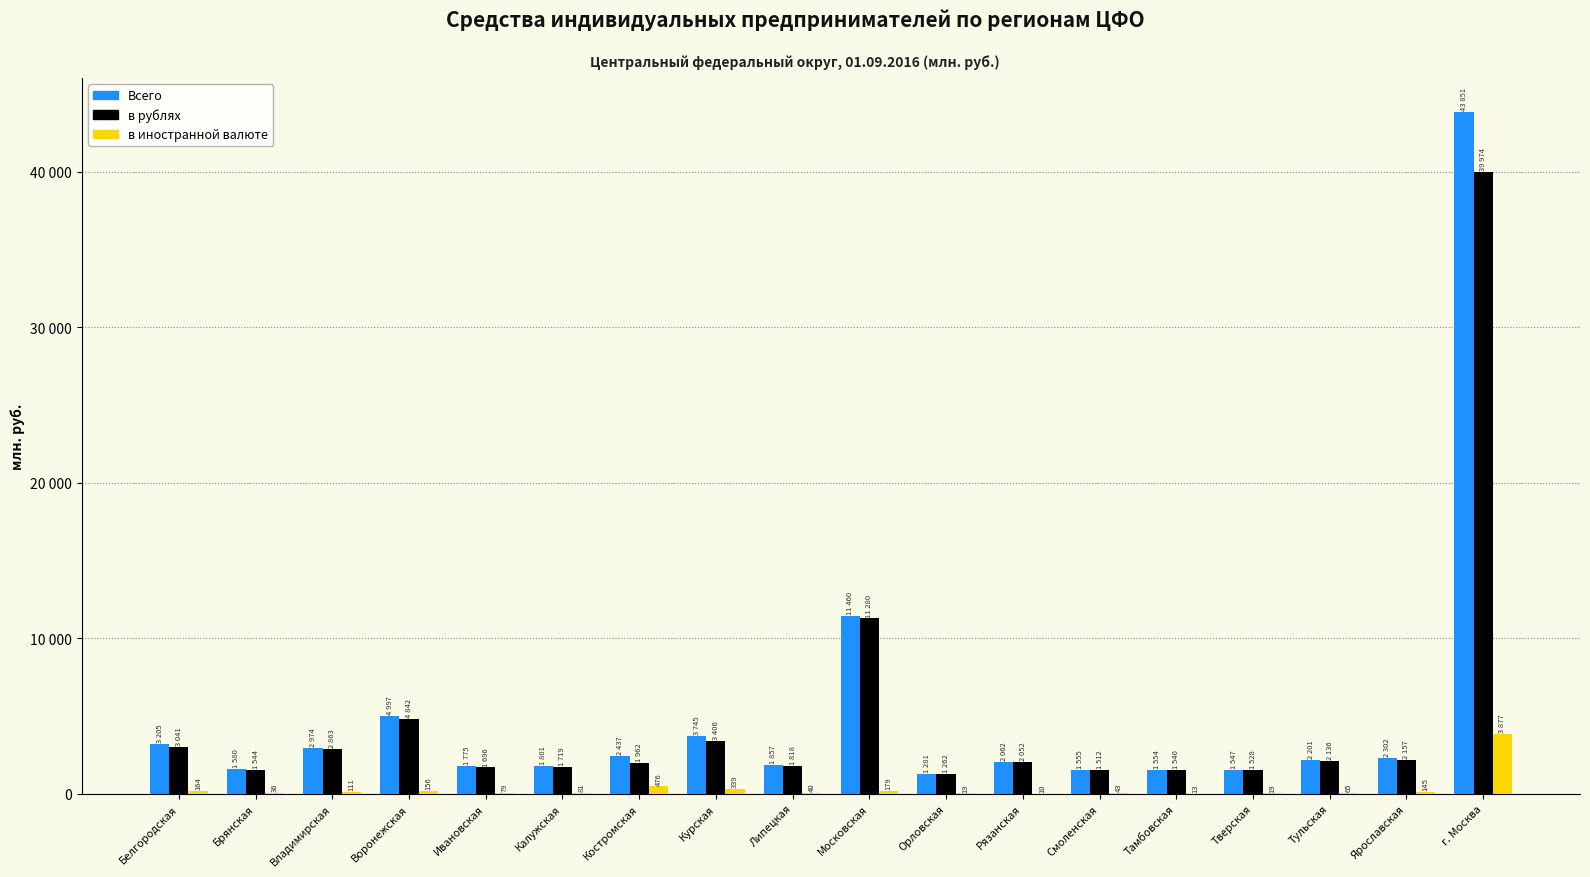

What are all the series names shown in the legend?

Всего, в рублях, в иностранной валюте